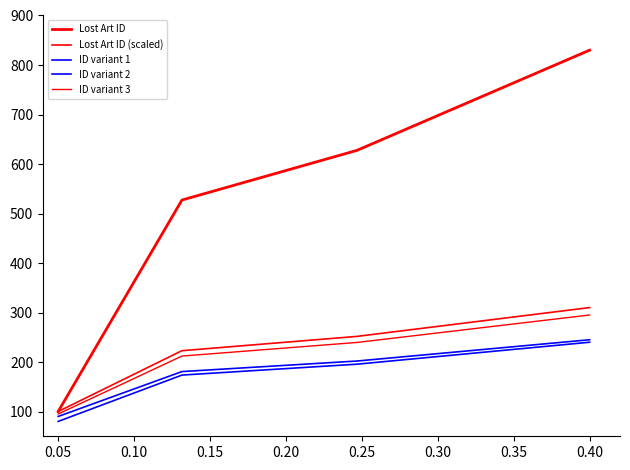

Does the chart have visible grid lines?

No